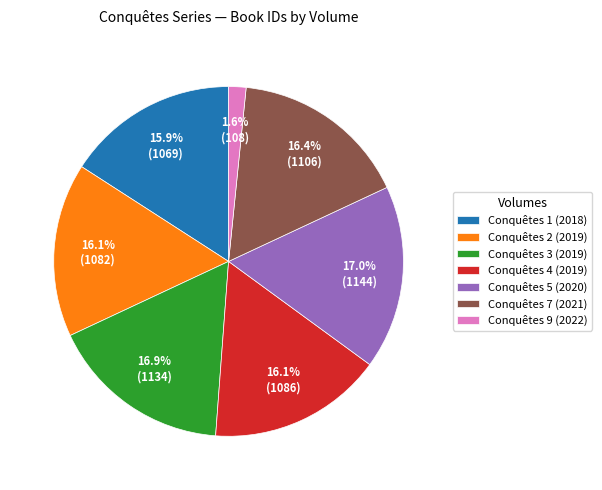

Which slice is the smallest?

Conquêtes 9 (2022)